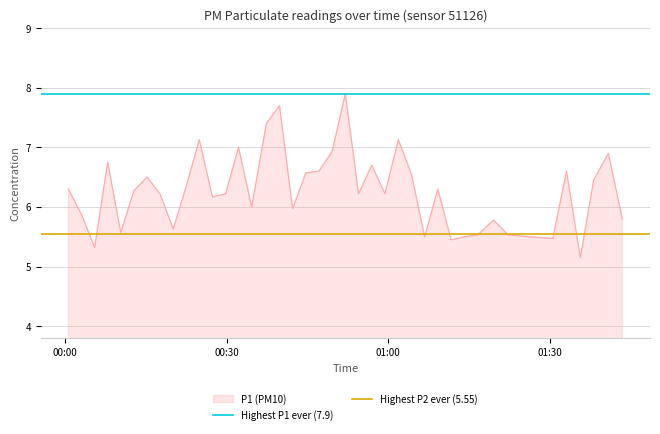

Which series has the largest total across all categories?

Highest P1 ever (7.9)